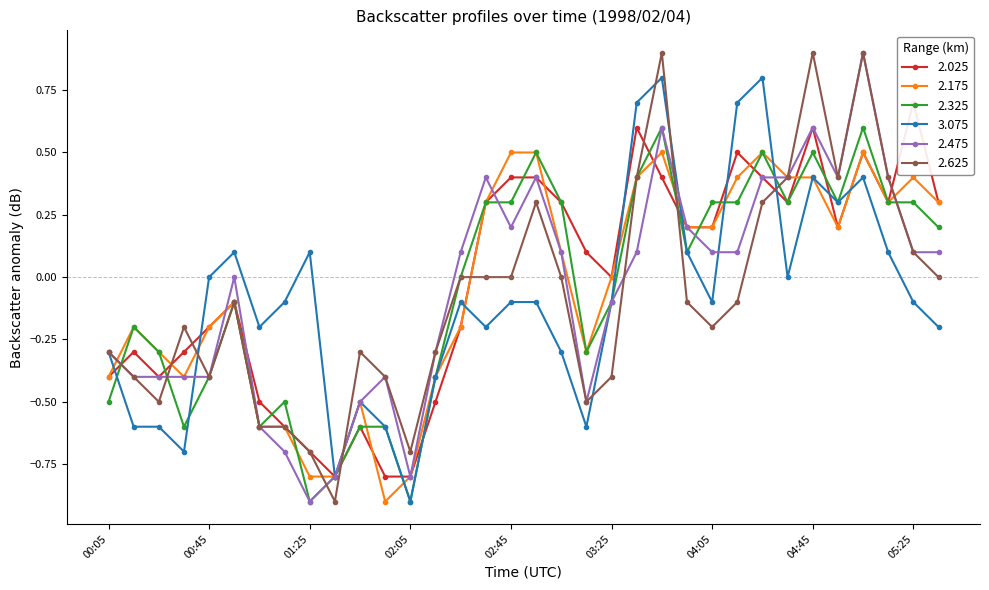

At which category is the sum across all series the highest?

03:45